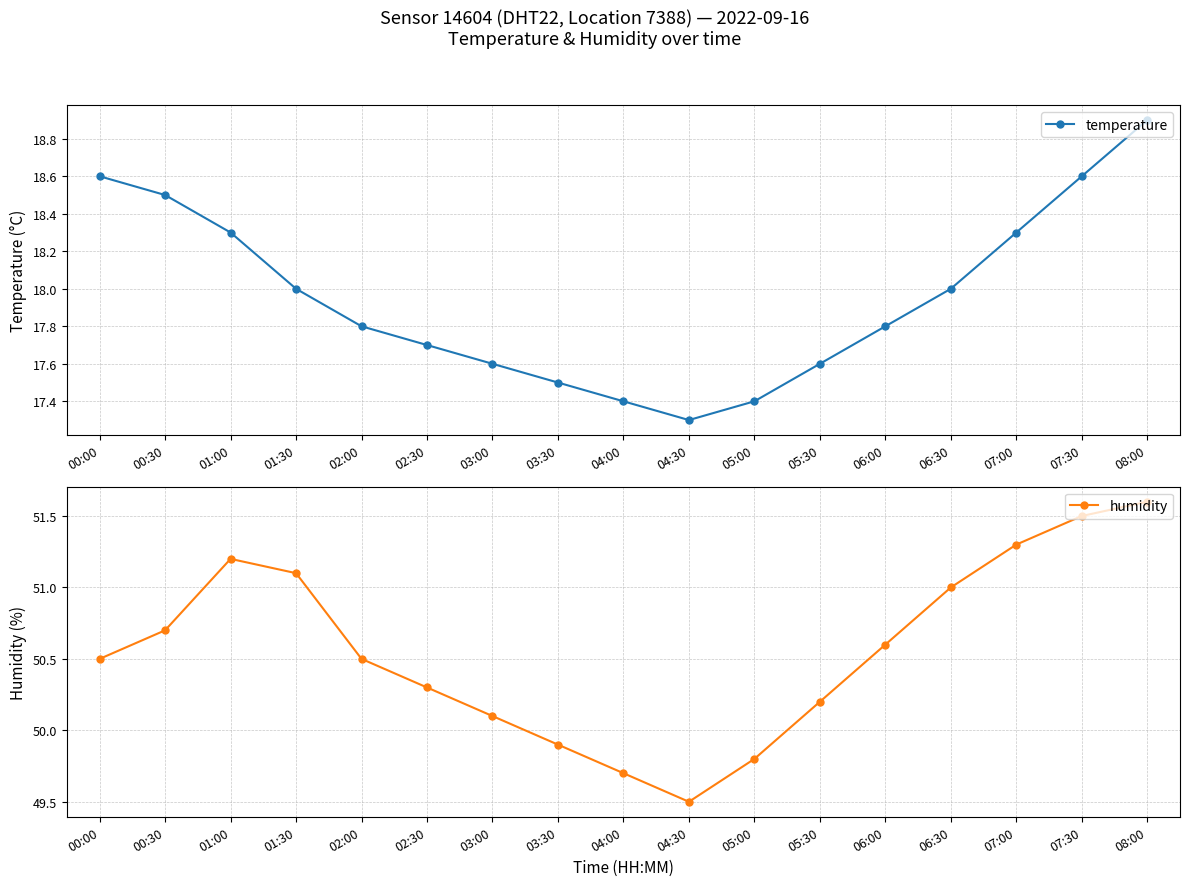

What is the maximum value shown in the chart?

51.6